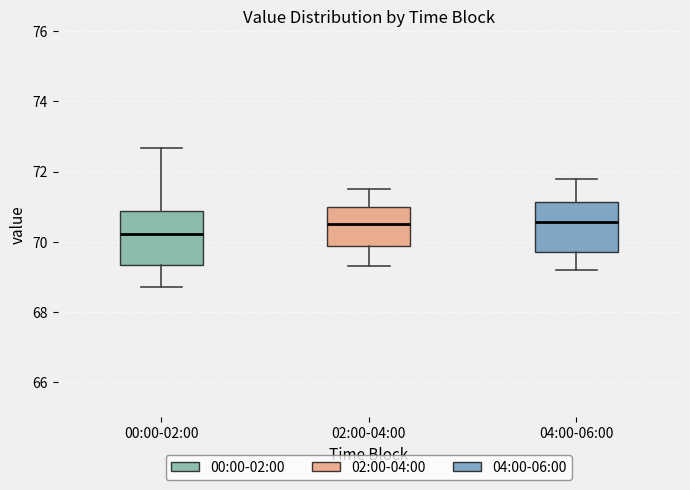

Where is the upper edge of the box for 02:00-04:00 on the y-axis? The values are not printed on the chart, so give them approximately, as read against the axis.

71.0